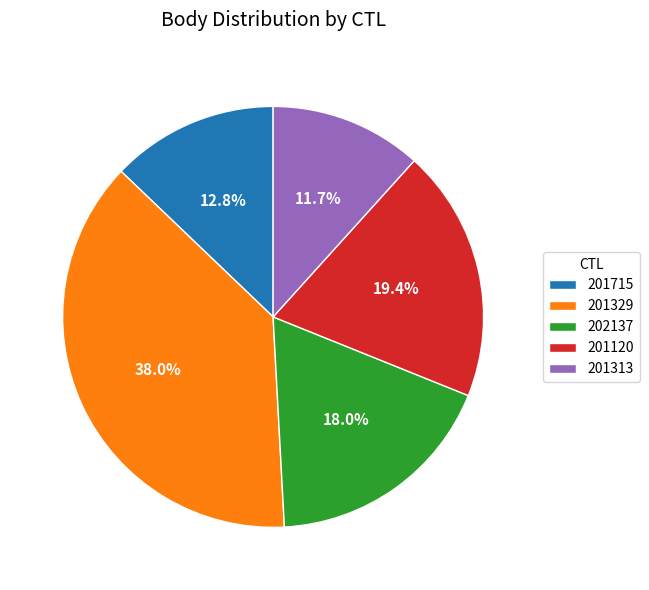

Approximately how many times larger is the value at 201715 compared to 201329?

0.3